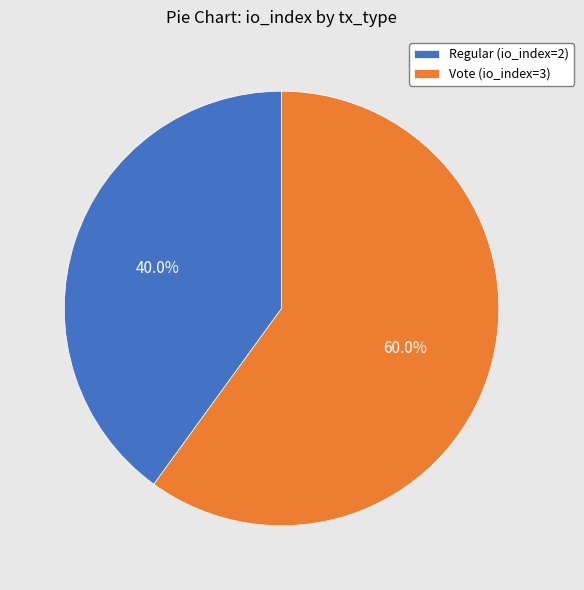

To the nearest percent, what percentage of the pie is Regular (io_index=2)?

40%